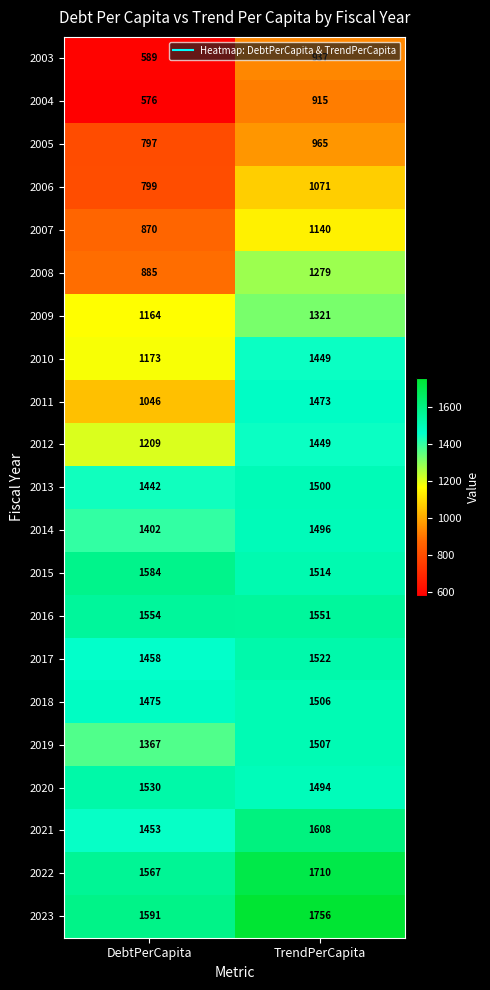

The value of 2012 at TrendPerCapita is 2371. True or false?

False